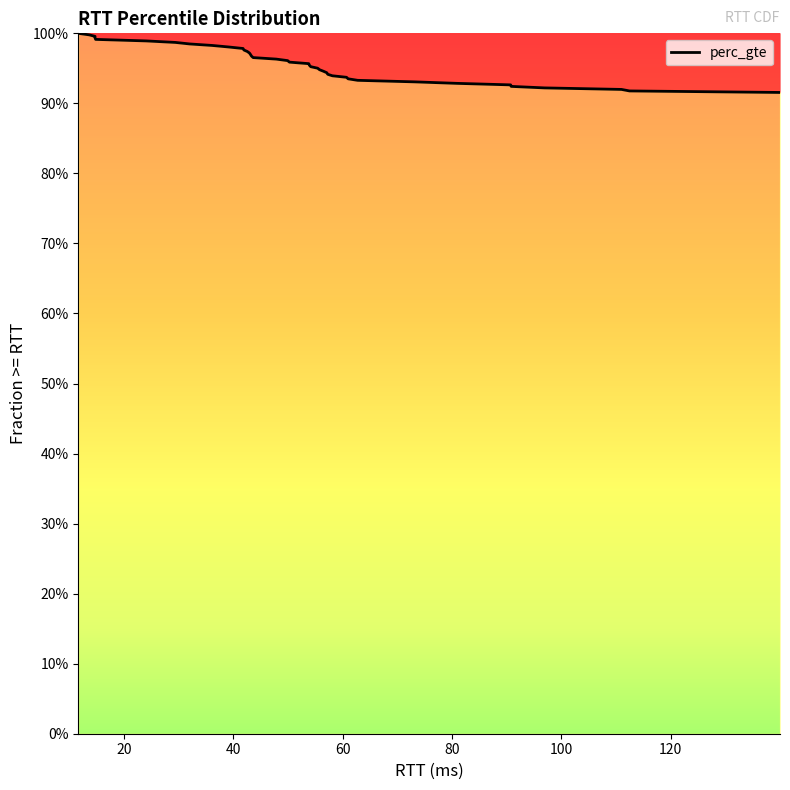

Reading left to right, list all the values displayed in this chart.

11.677=1.0	13.676=1.0	14.745=1.0	14.747=1.0	14.852=1.0	24.074=1.0	29.441=1.0	32.038=1.0	36.193=1.0	39.161=1.0	41.809=1.0	41.966=1.0	42.593=1.0	42.979=1.0	43.176=1.0	43.348=1.0	43.653=1.0	47.887=1.0	49.966=1.0	50.291=1.0	53.825=1.0	53.934=1.0	54.185=1.0	55.445=1.0	55.798=0.9	56.503=0.9	57.126=0.9	57.286=0.9	58.141=0.9	60.732=0.9	61.022=0.9	62.764=0.9	73.105=0.9	80.928=0.9	90.741=0.9	90.847=0.9	96.968=0.9	111.013=0.9	112.479=0.9	139.996=0.9